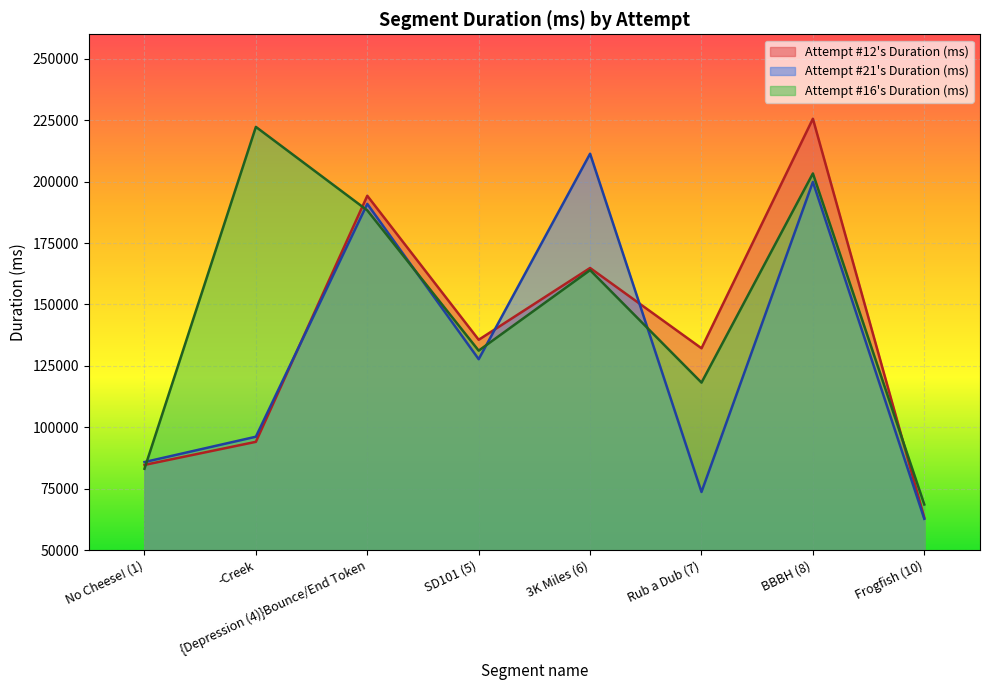

How many lines are shown in the chart?

3